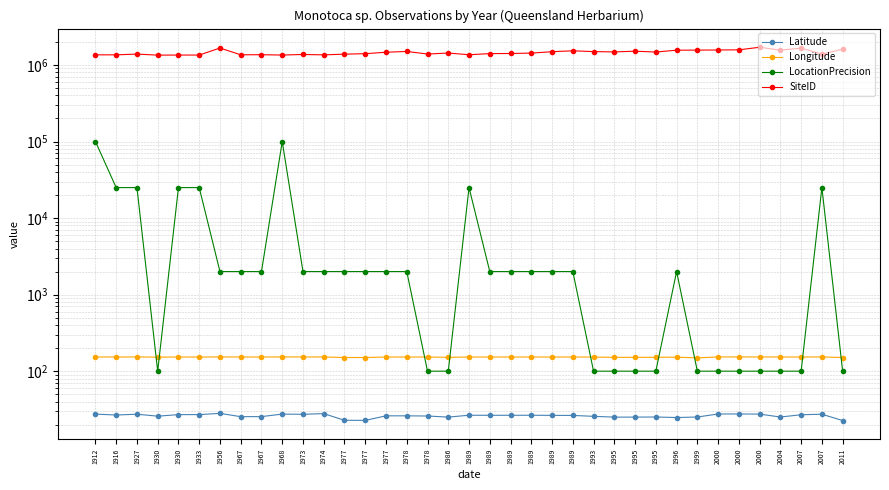

At which category does LocationPrecision reach its first local peak?

1968